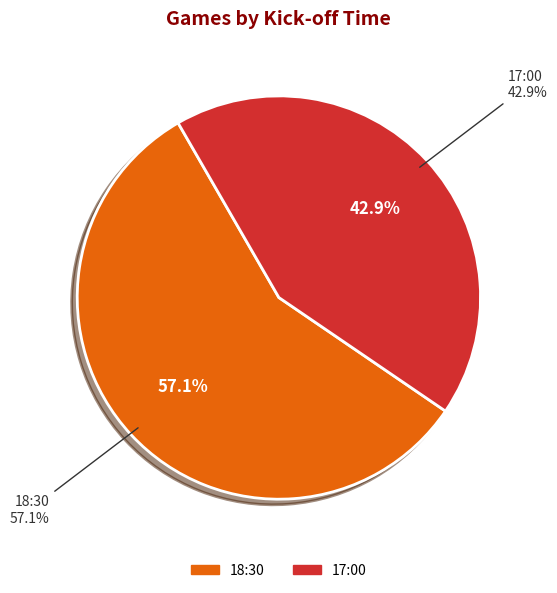

What percentage do 18:30 and 17:00 together represent?

100.0%